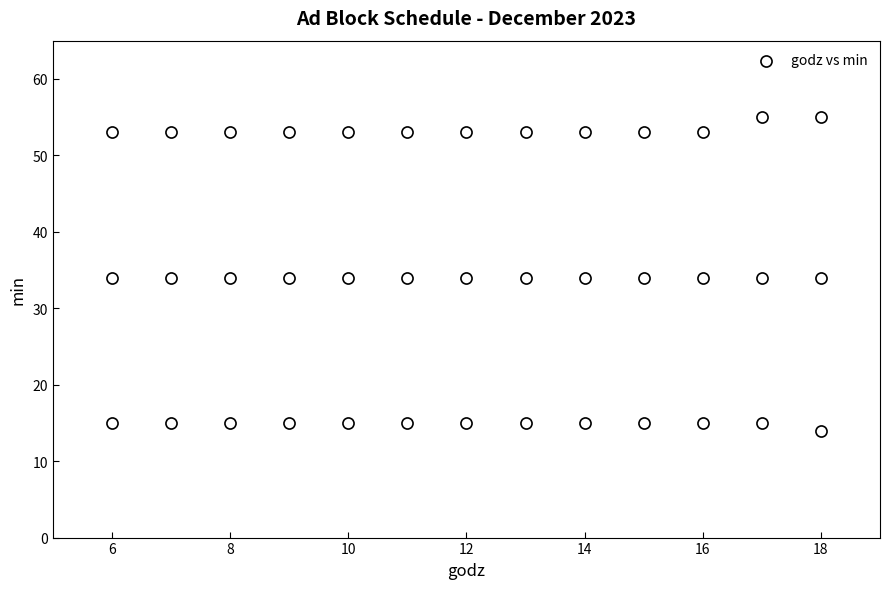

What is the range of X values (max minus min)?

12